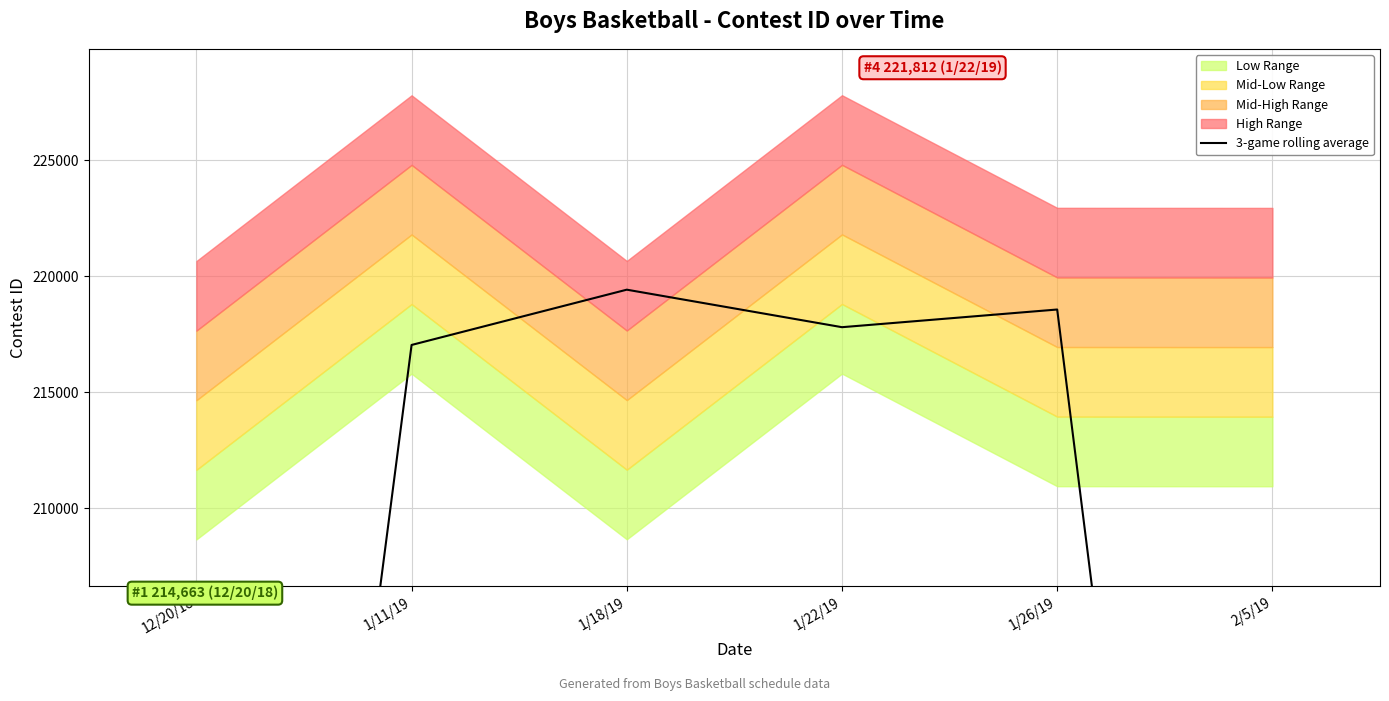

Reading right to left, list all the values displayed in this chart.

2/5/19=144637.7	1/26/19=218575.0	1/22/19=217813.0	1/18/19=219430.0	1/11/19=217047.0	12/20/18=145490.7